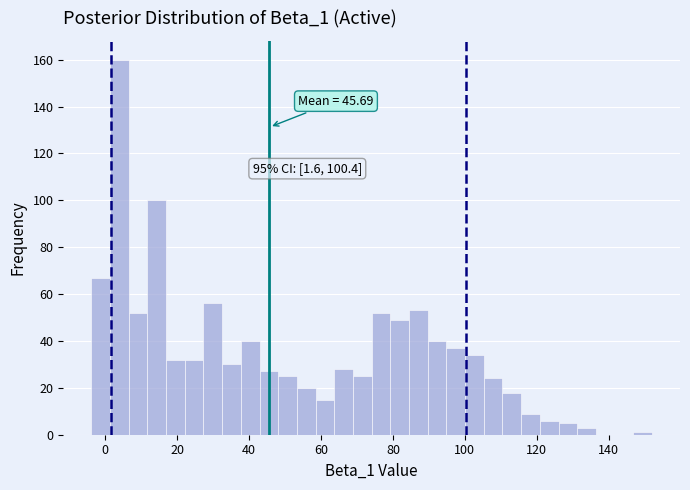

Around what value on the x-axis is the tallest bar? Give the approximate position of its centre, as read against the axis.

4